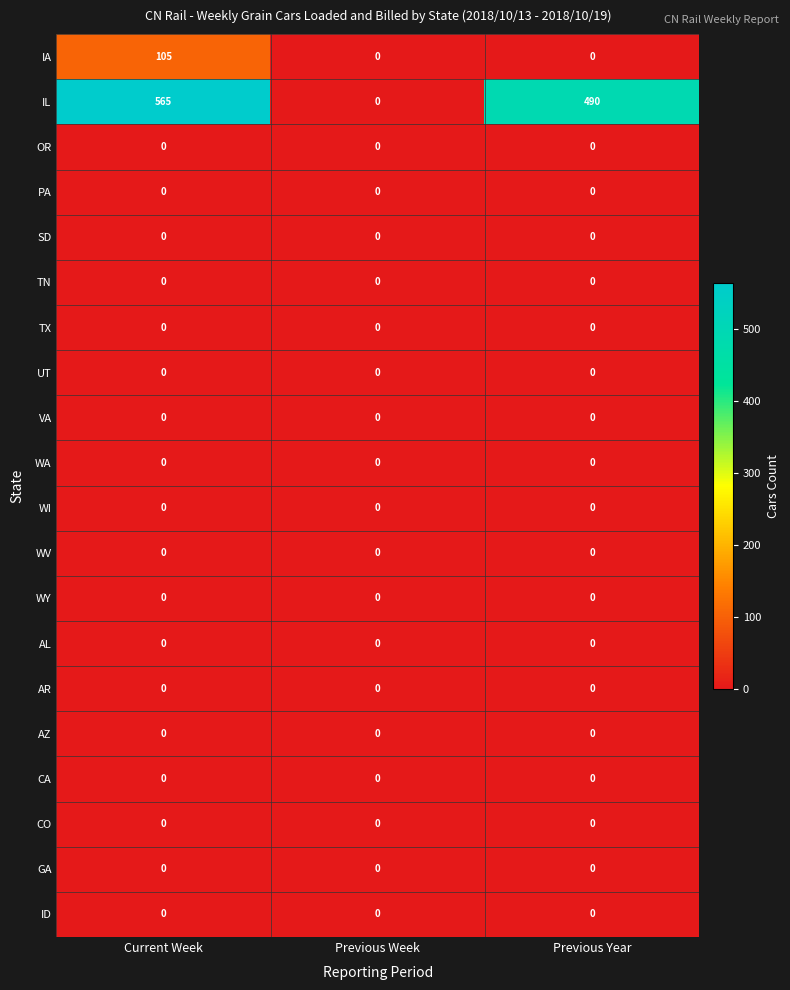

Which label corresponds to the largest value in the chart?

Current Week